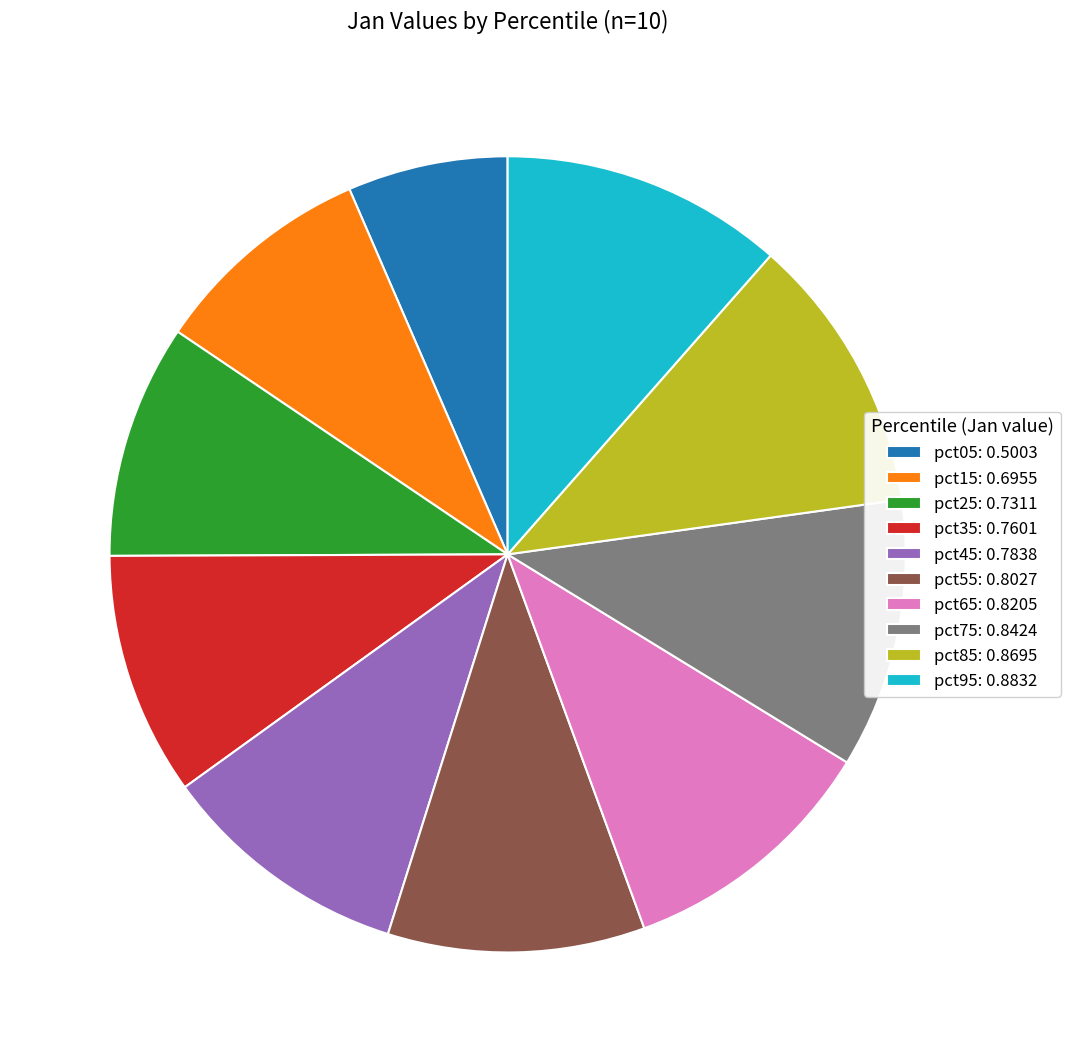

How many segments does this pie chart have?

10